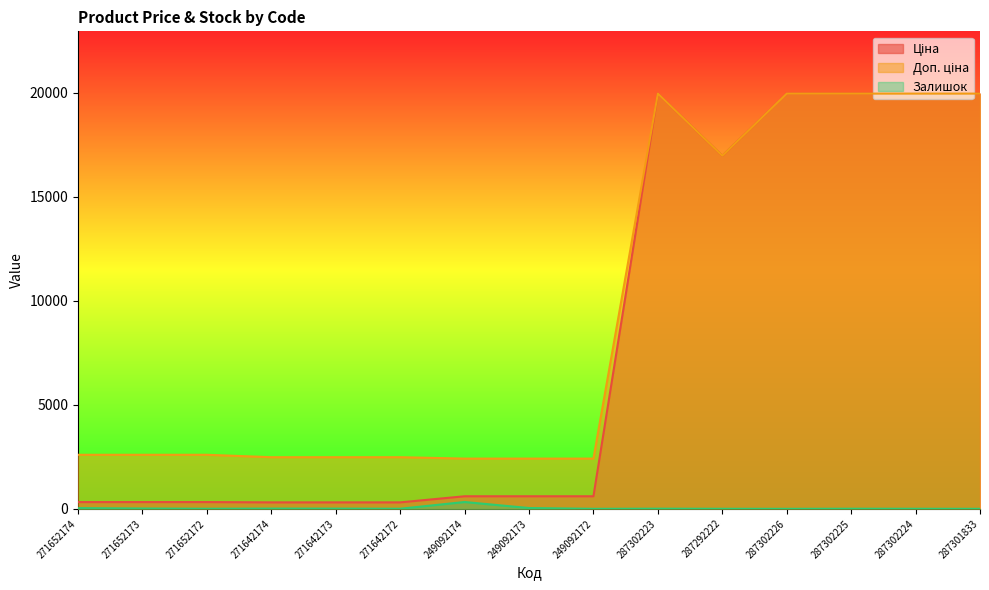

True or false: Ціна and Залишок intersect in this chart.

False